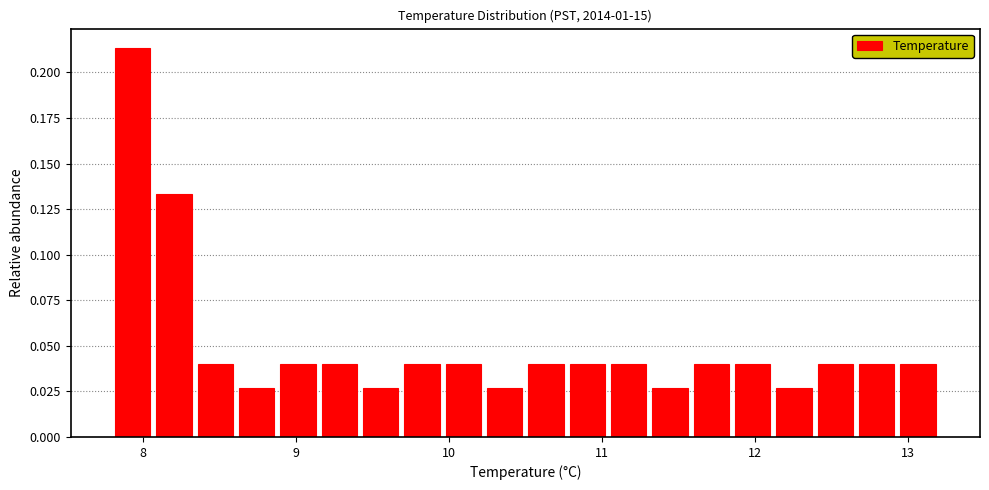

Read against the x-axis, roughly where is the centre of the tallest bar?

7.9